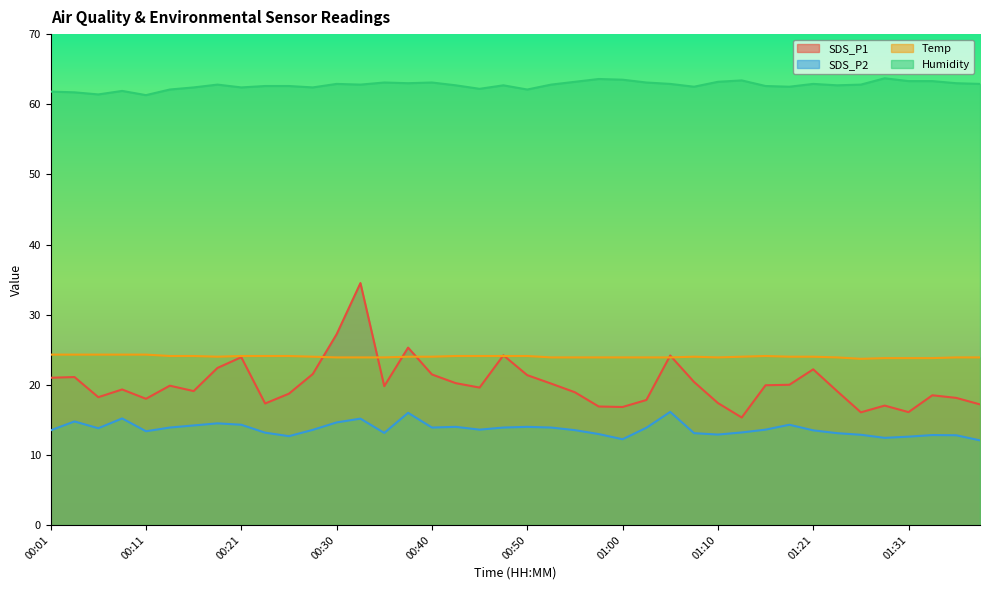

Count the number of data series in this chart.

4